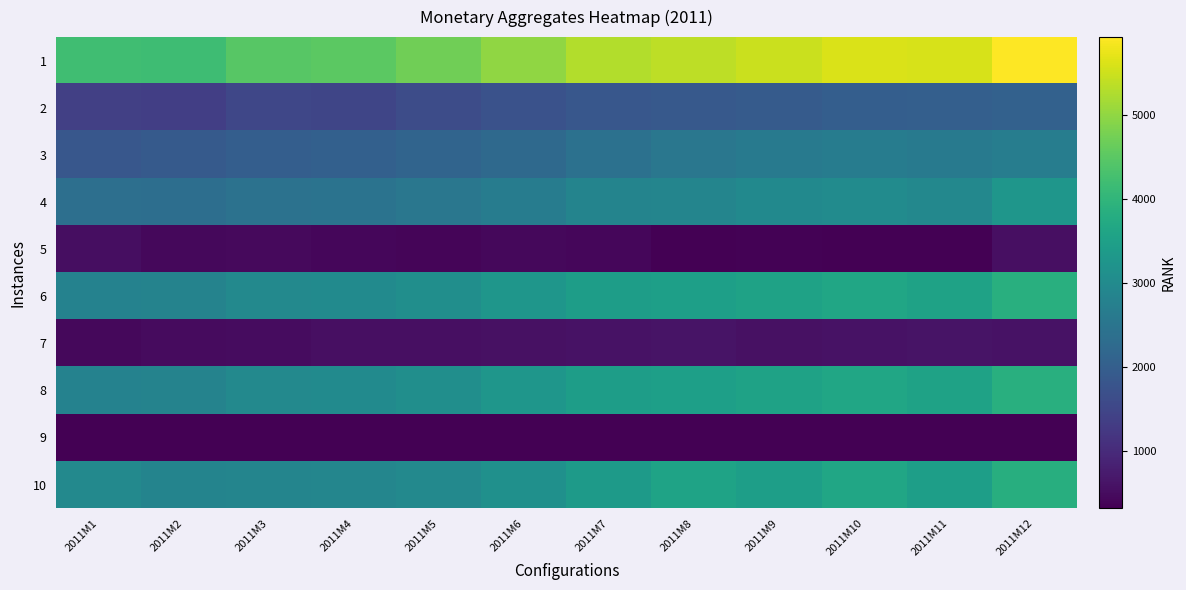

Between 2011M5 and 2011M11, which is larger?

2011M11